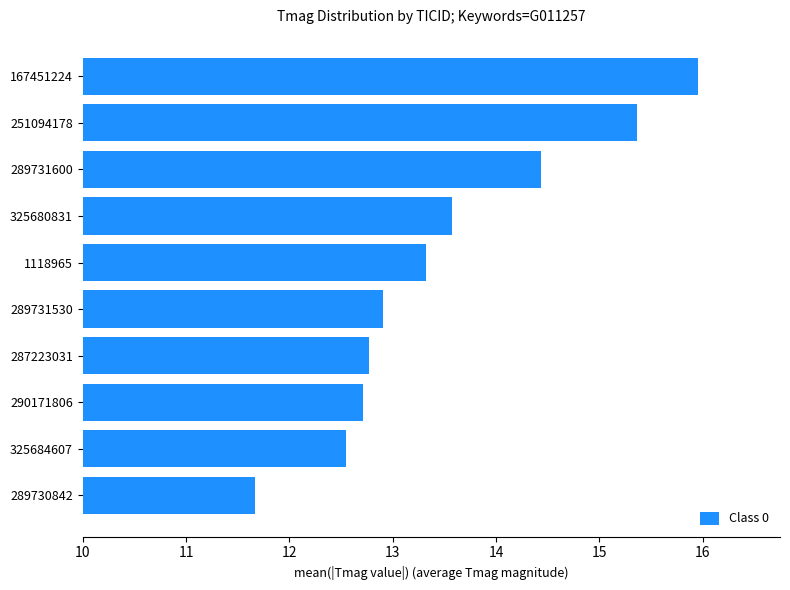

Where is the data nearest to the value 13?

289731530